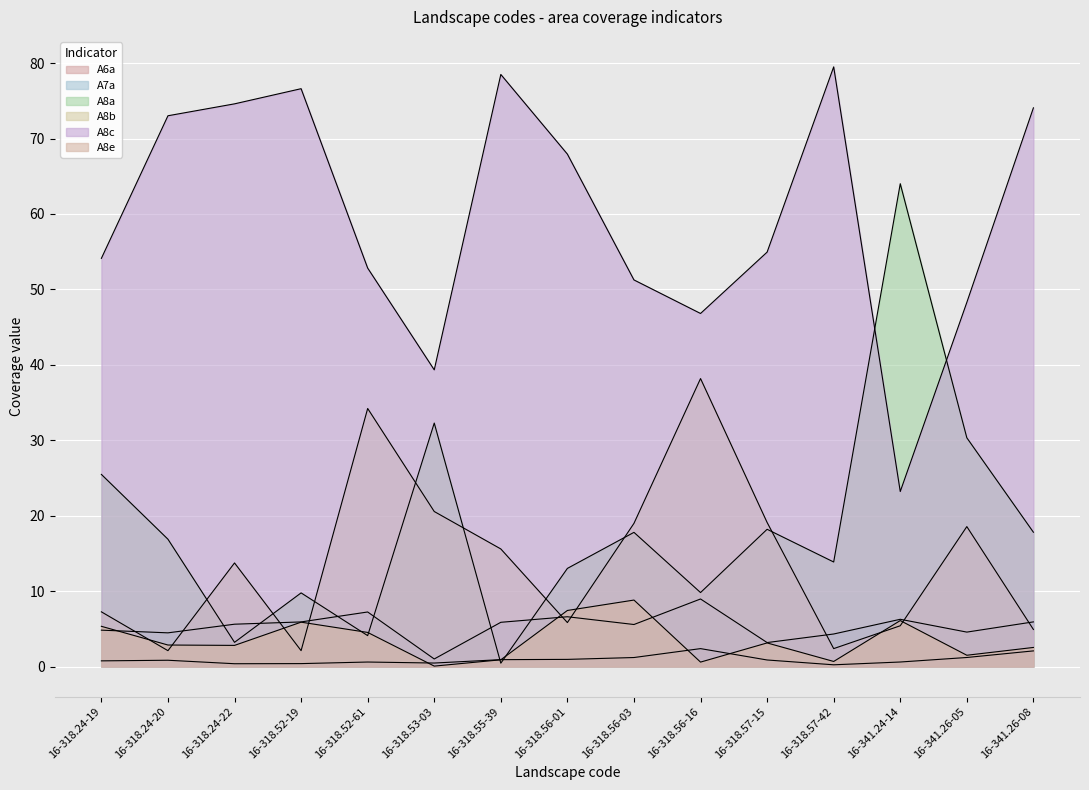

What is the minimum value for A6a?

0.2